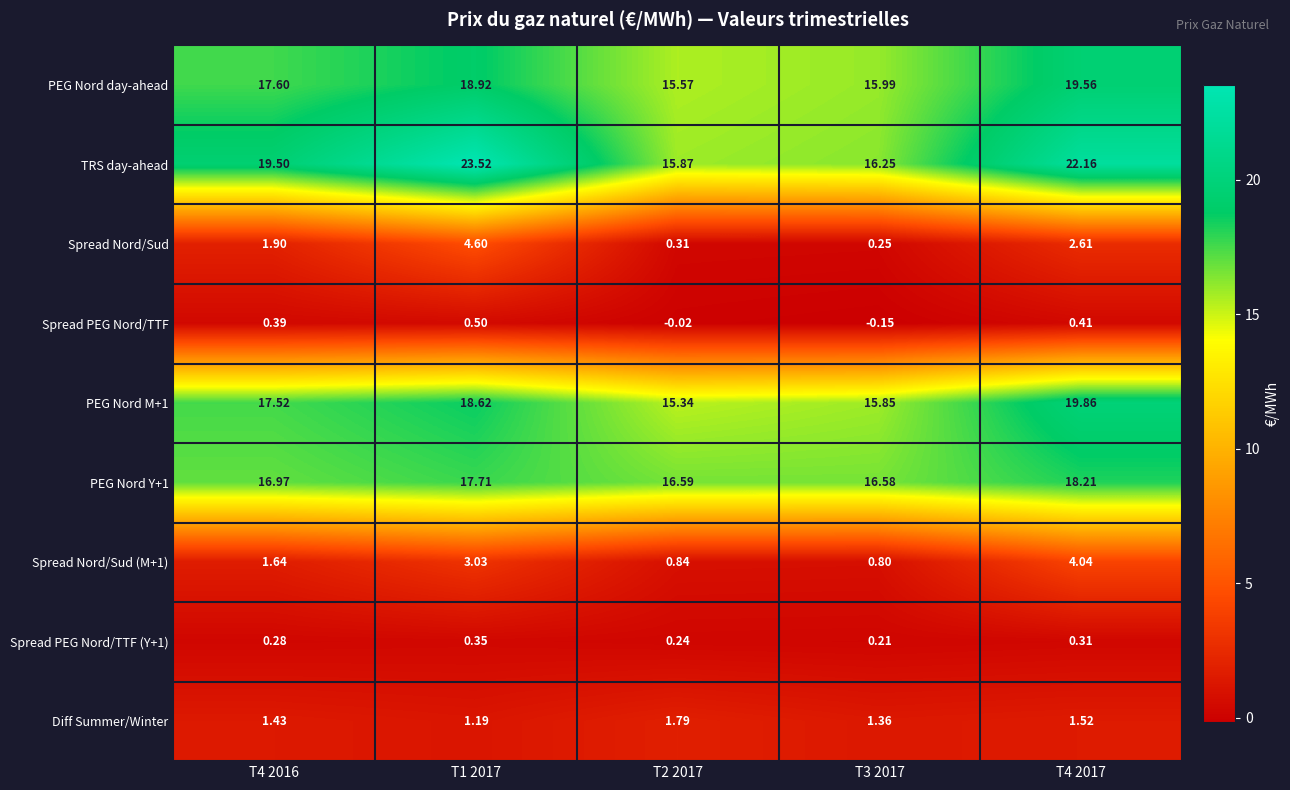

Which series has the largest range (max minus min)?

TRS day-ahead